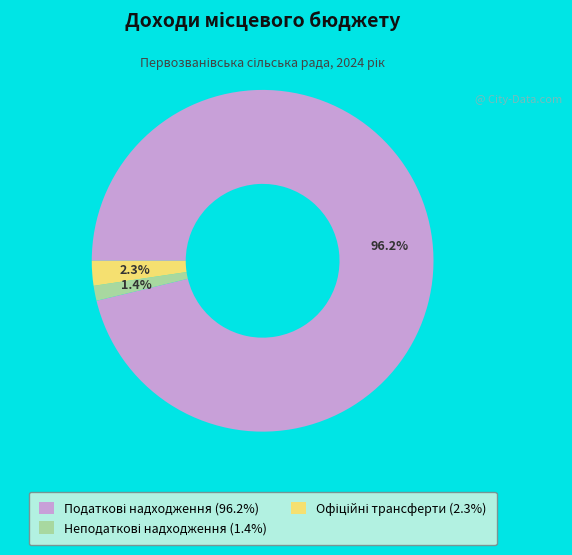

Does any single category account for the majority?

Yes